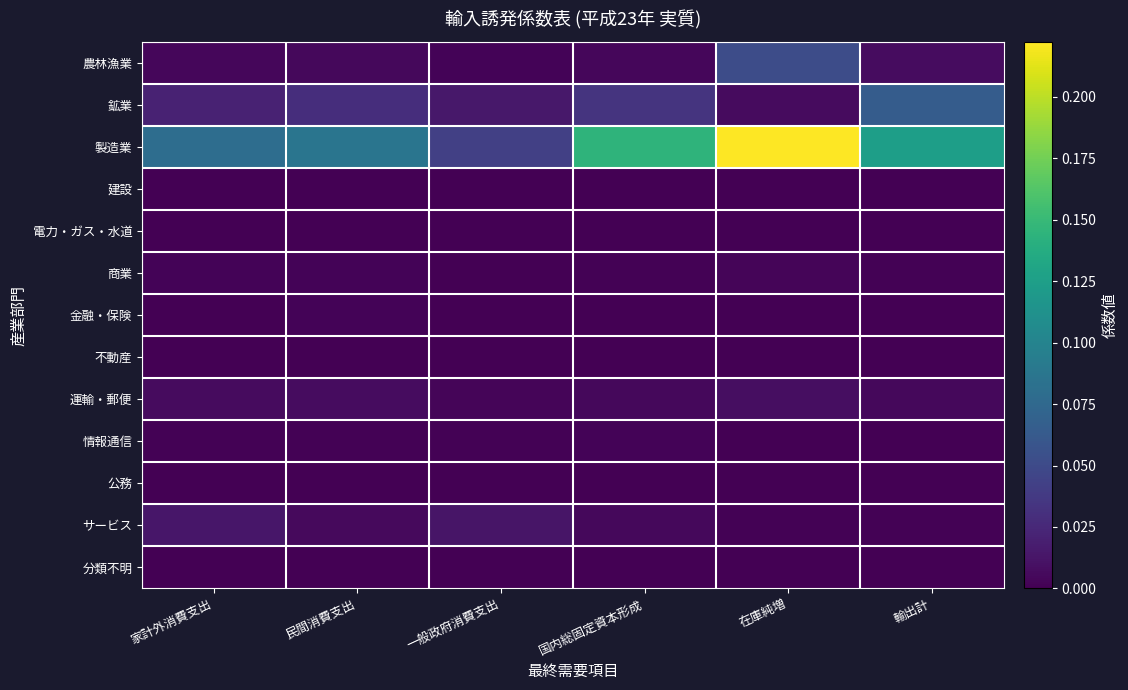

Between 在庫純増 and 輸出計, which series saw the biggest shift?

製造業